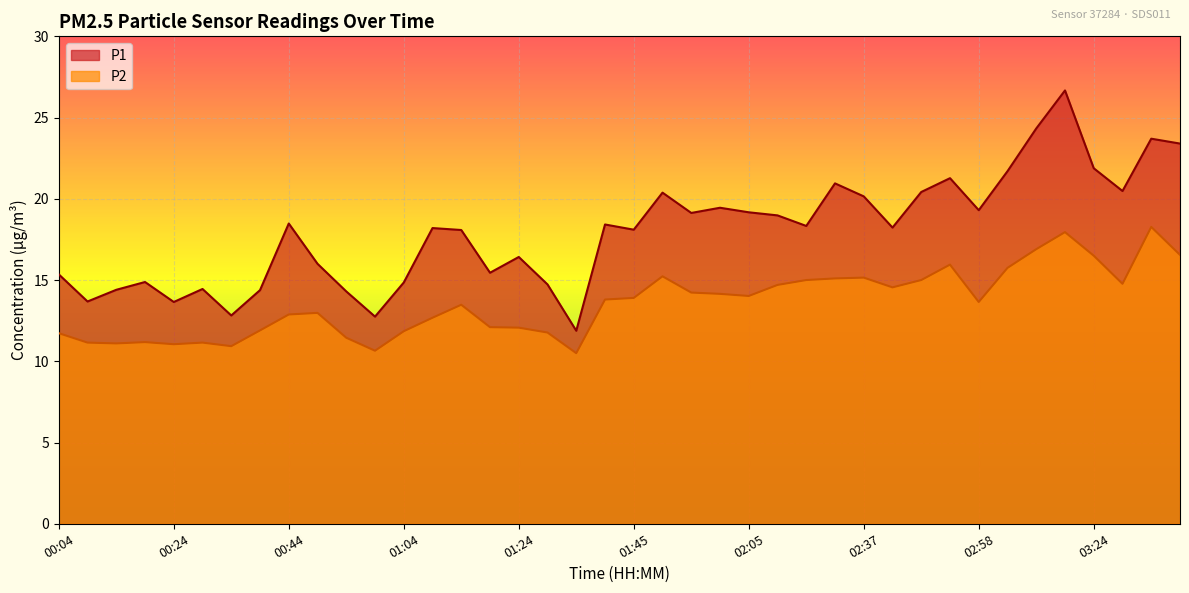

In P2, how many points are lower than both neighbors (excluding endpoints)?

9